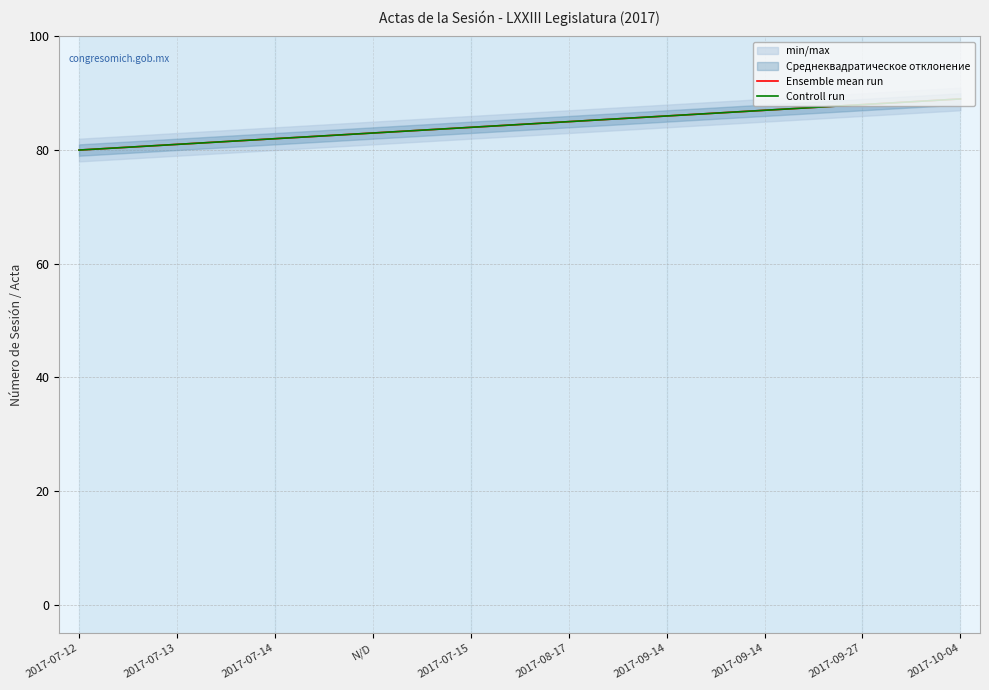

Is it true that Controll run equals 146 at 2017-10-04?

False